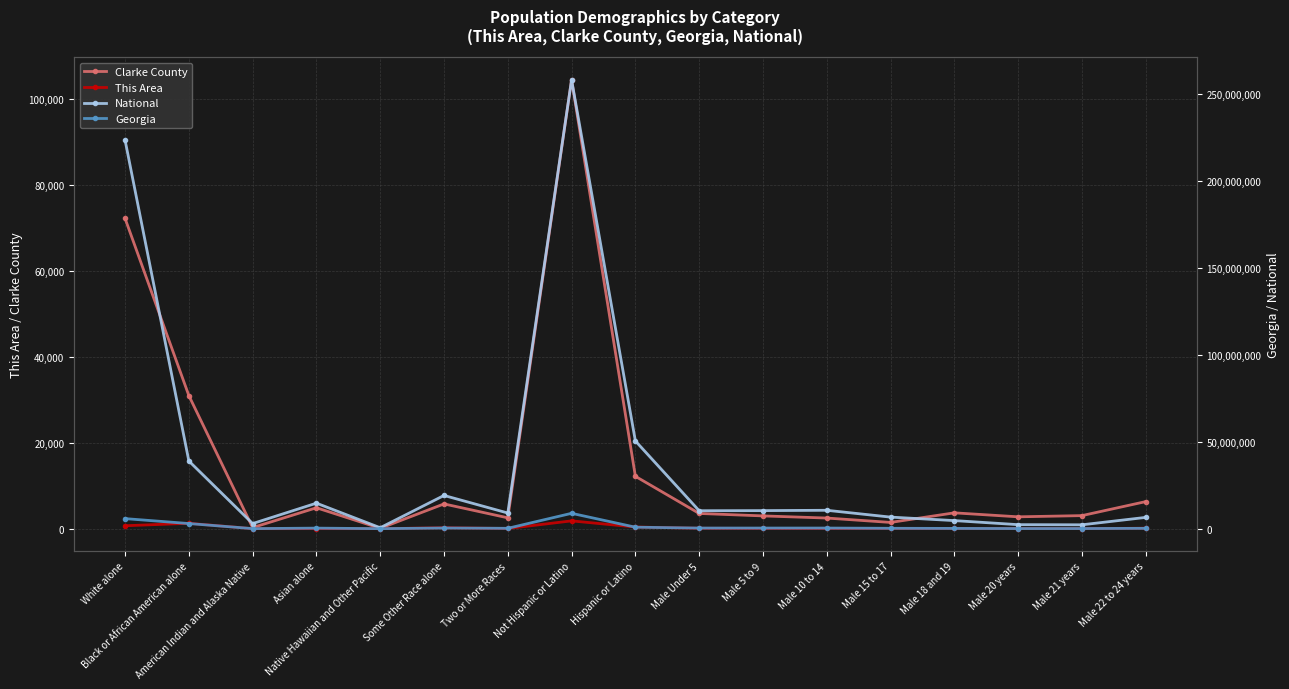

True or false: National and Georgia cross at least once.

False